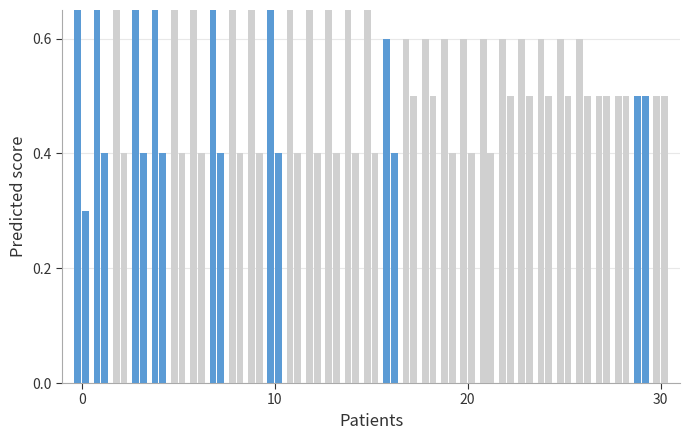

Is the value of Low Tide at 13 greater than the value of High Tide at 5?

No